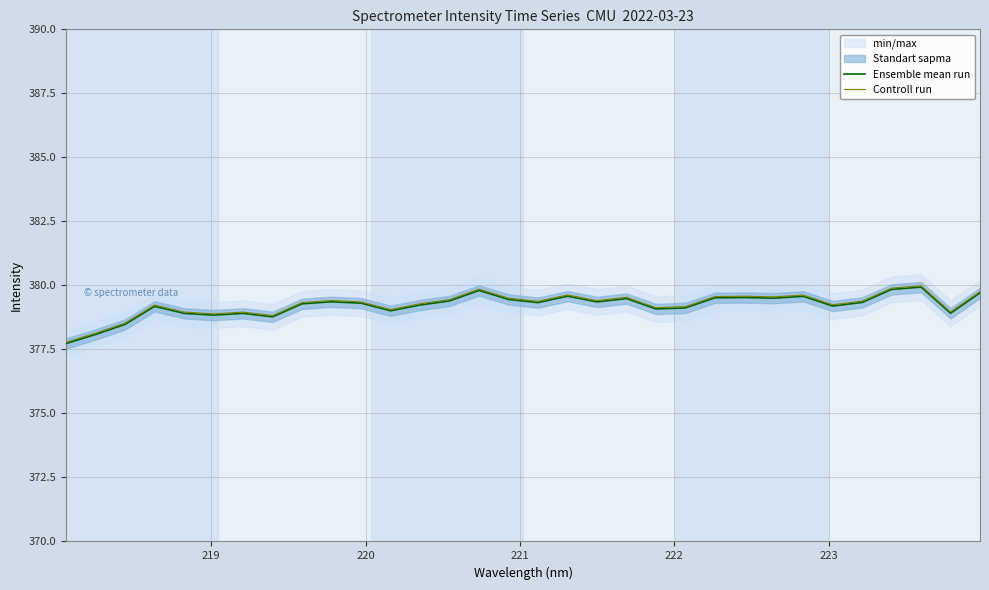

What is the lowest value of the Ensemble mean run series?

377.7